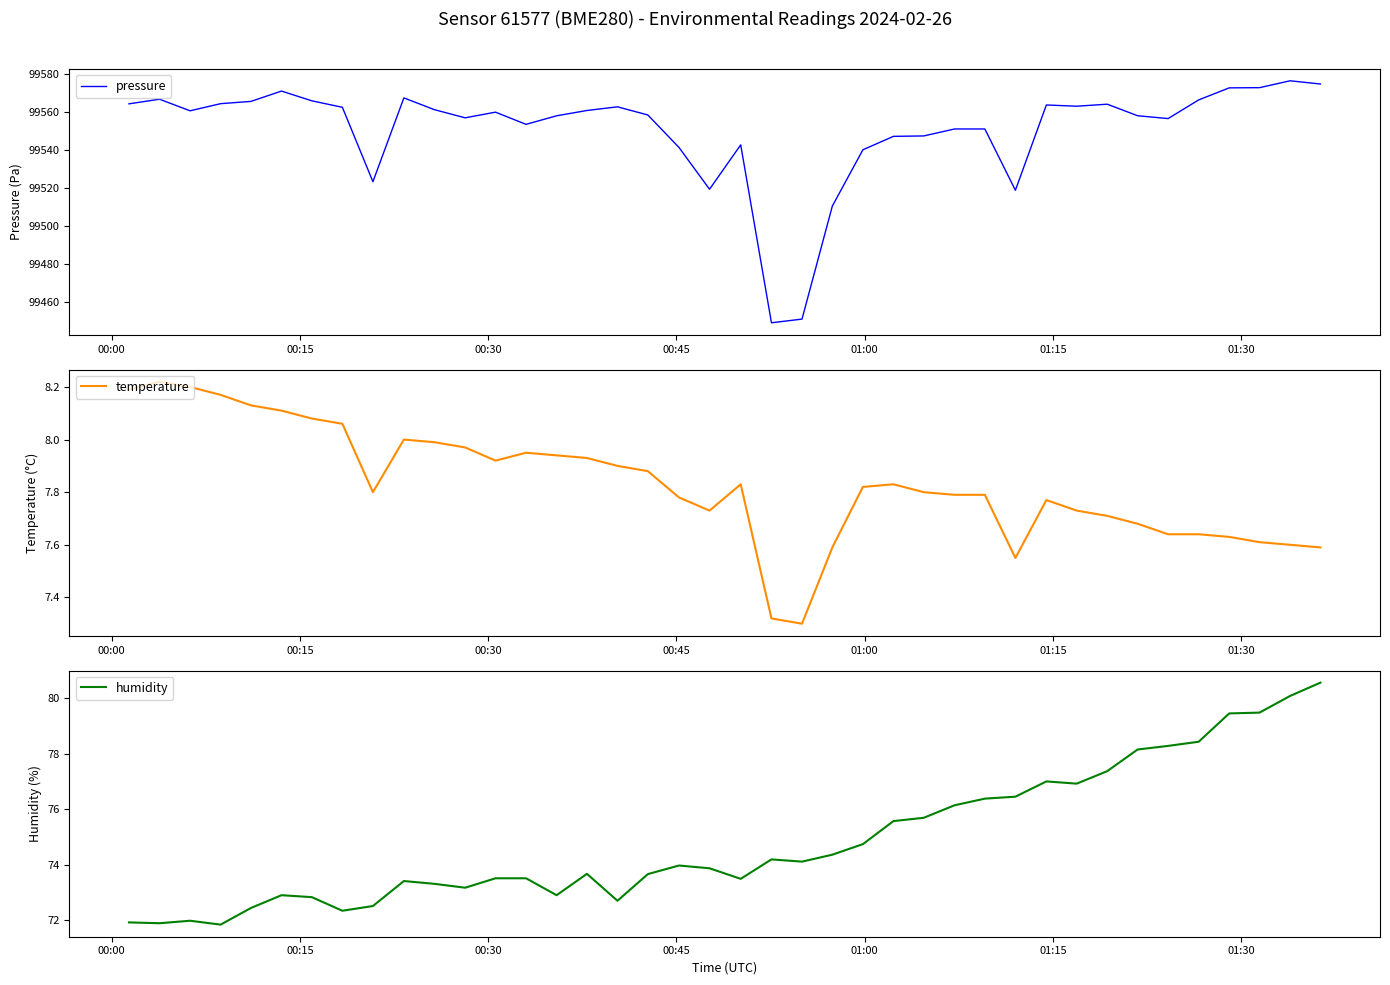

What is the minimum value for humidity?

71.8